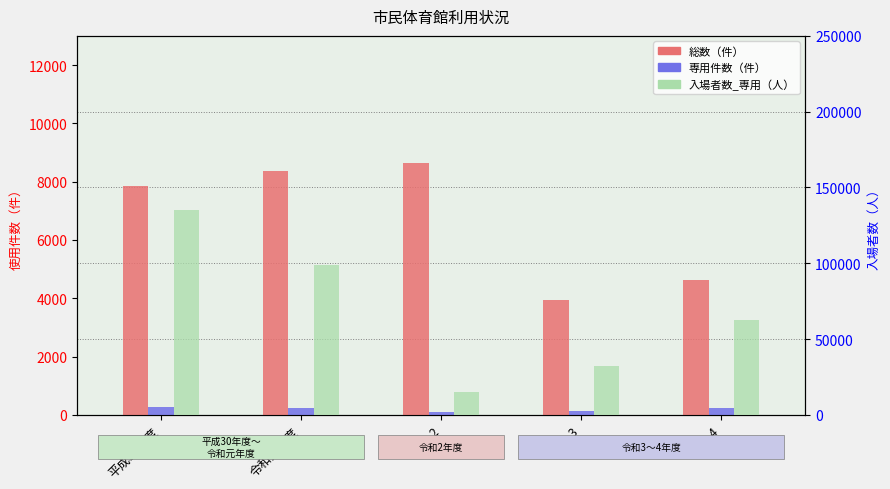

Reading left to right, extract all data points from this chart.

総数（件）: 7867	8359	8654	3935	4630
専用件数（件）: 257	235	100	119	227
入場者数_専用（人）: 134811	98693	15010	31940	62373